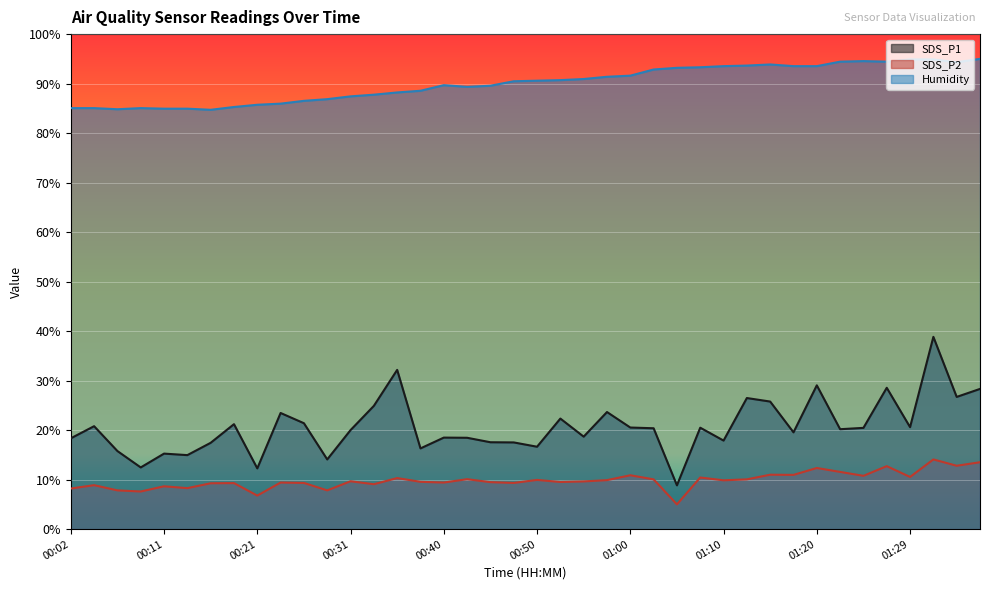

What is the label of the 28th point from the right?

00:31